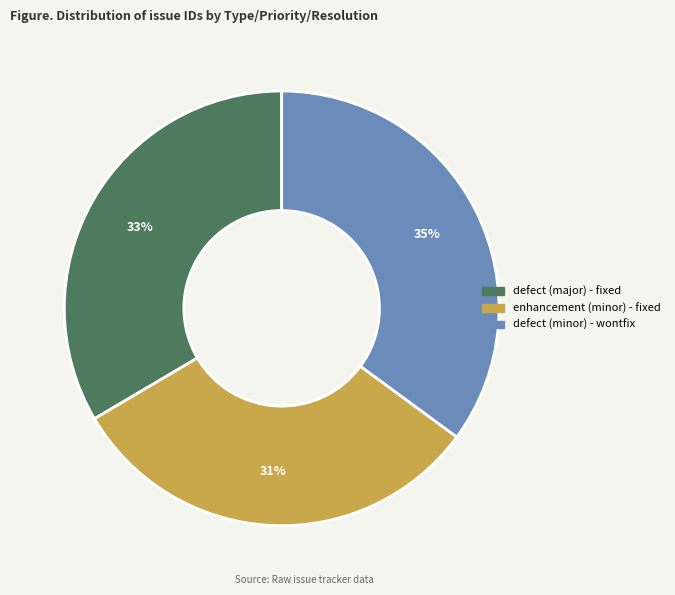

Does defect (major) - fixed represent more than half of the total?

No